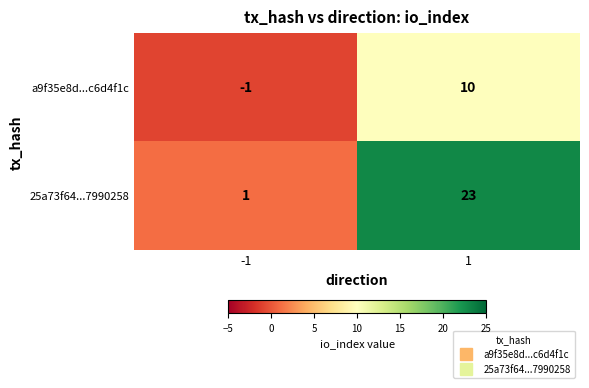

What is the difference between the highest and lowest values at 1?

13